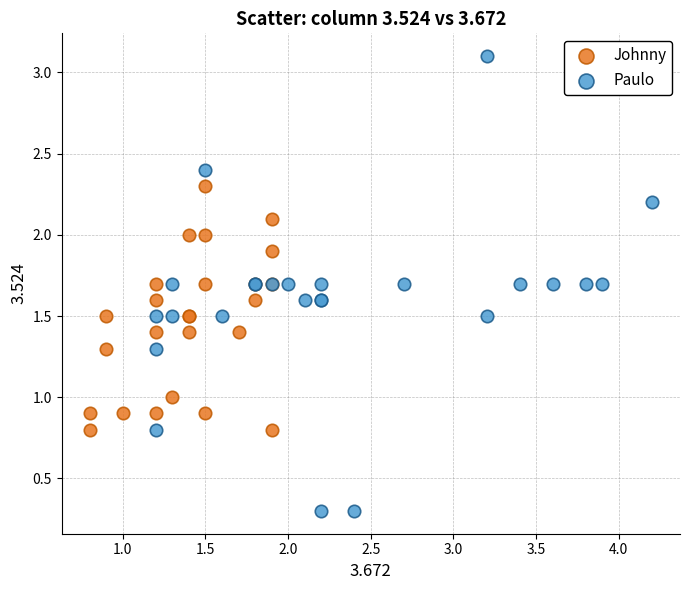

What are all the series names shown in the legend?

Johnny, Paulo